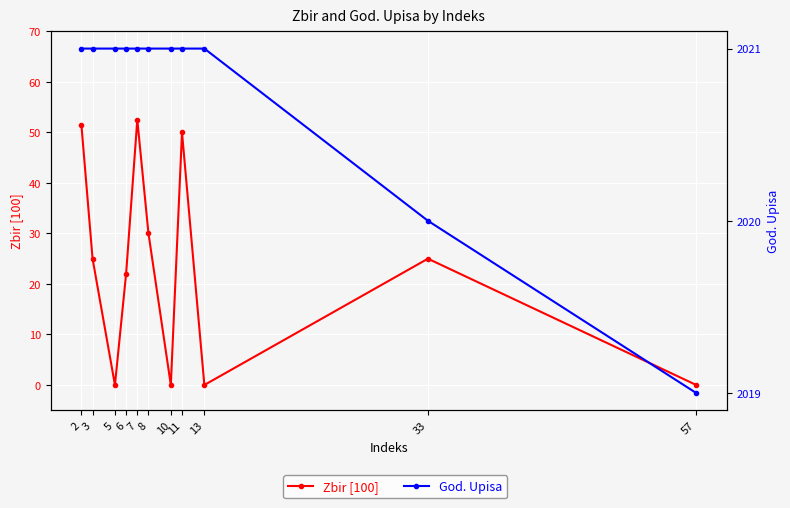

At 10, list the series in order from smallest to largest.

Zbir [100], God. Upisa